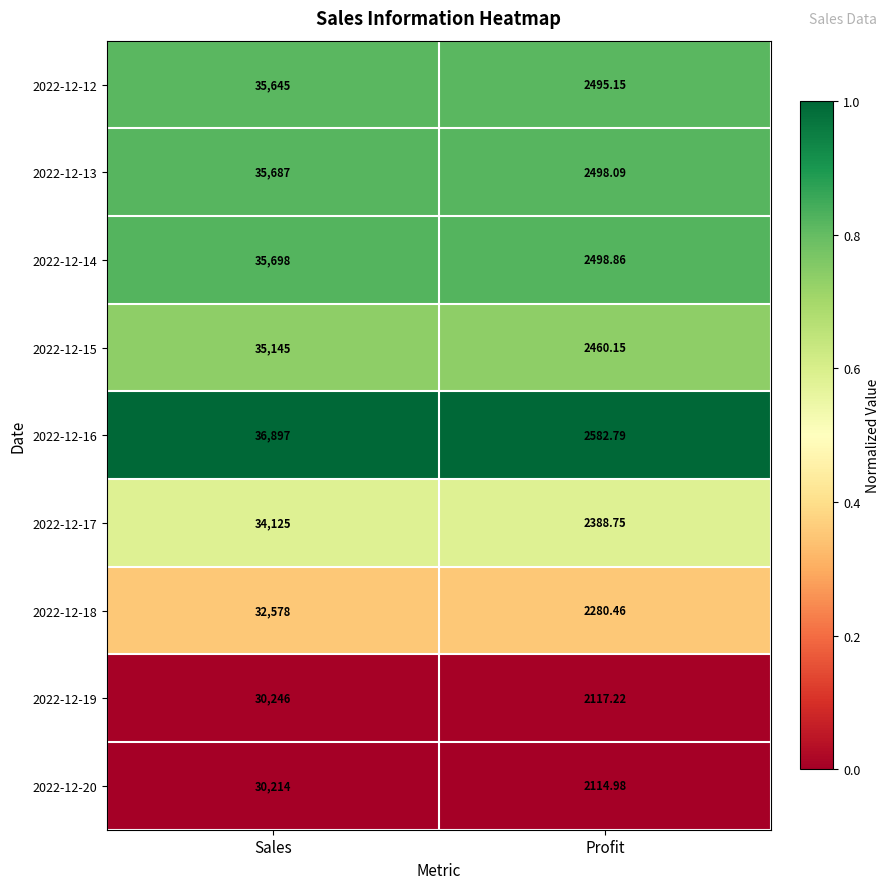

Between Sales and Profit, which series saw the biggest shift?

2022-12-16